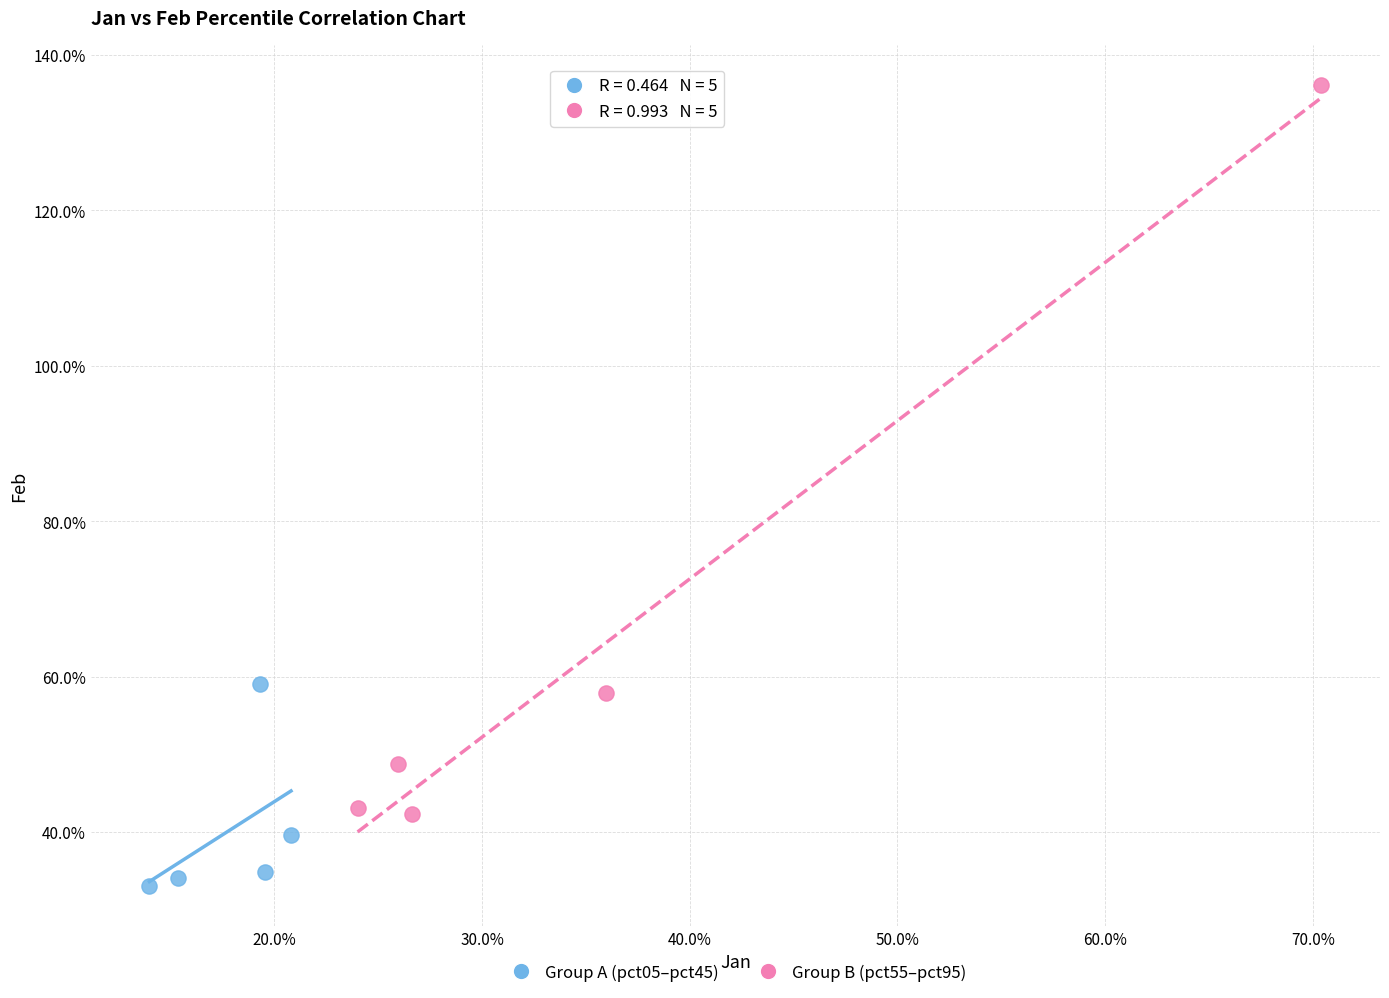

What are all the series names shown in the legend?

Group A (pct05–pct45), Group B (pct55–pct95)